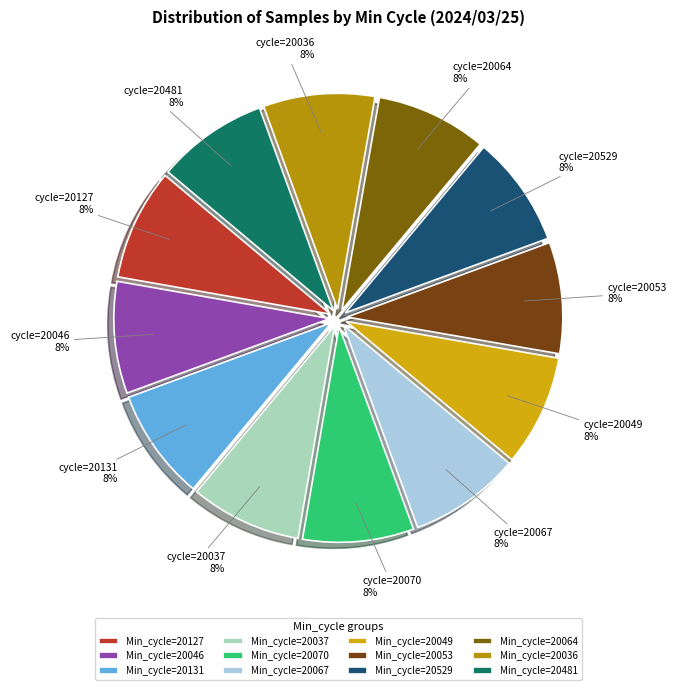

What is the smallest slice in the pie chart?

28/20064